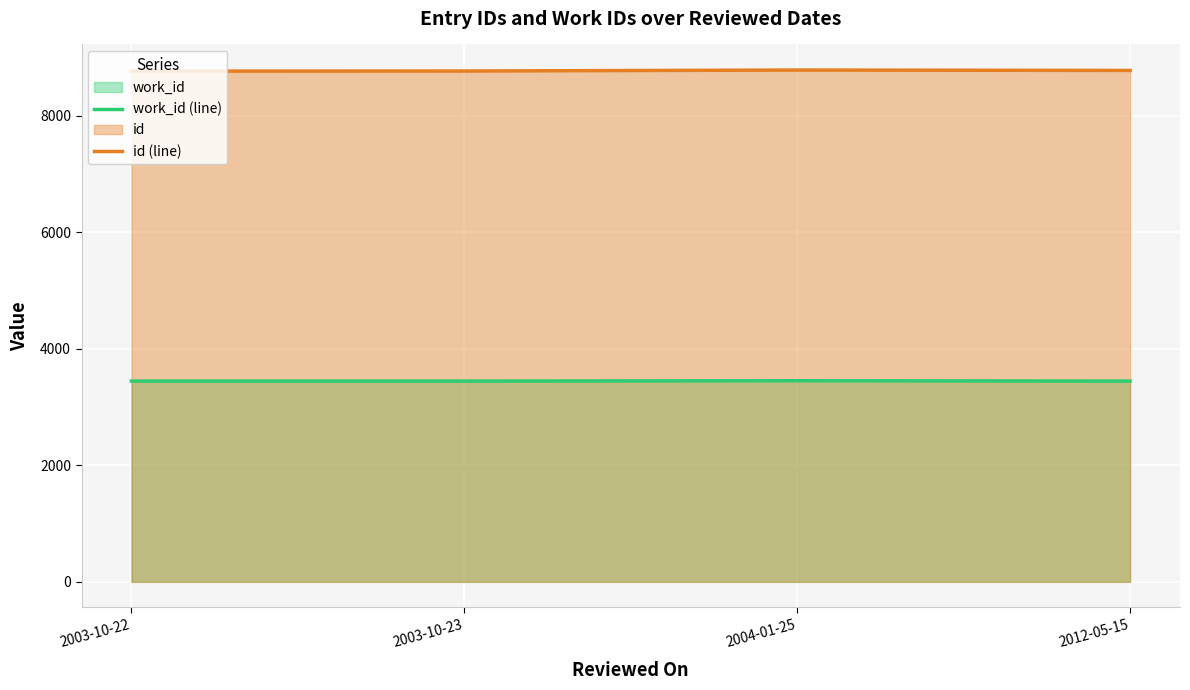

How many lines are shown in the chart?

2